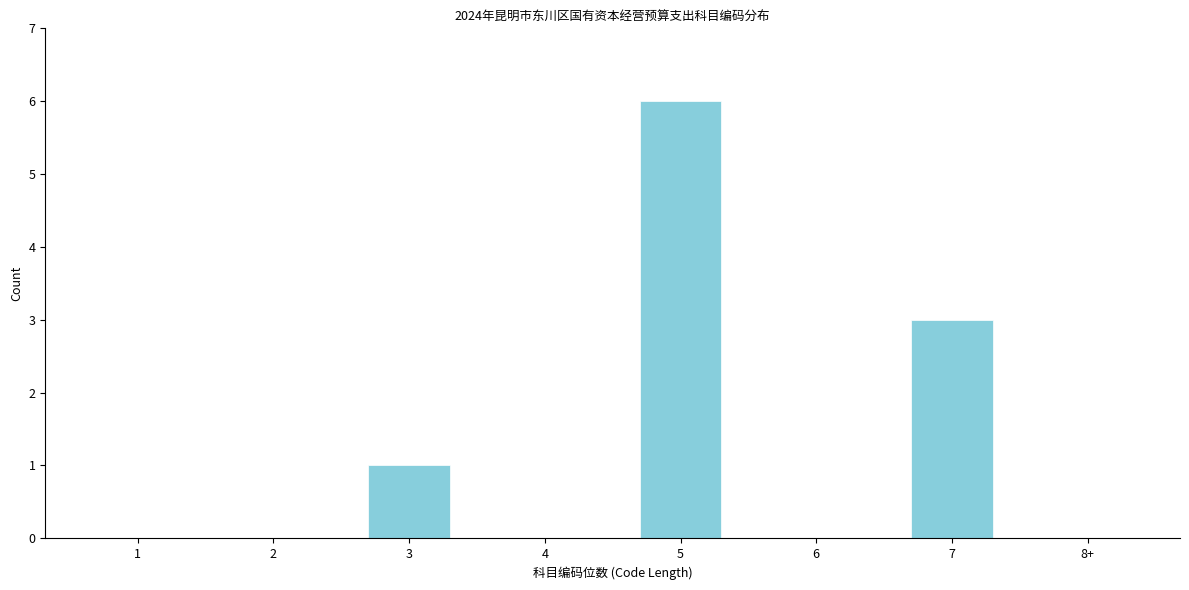

Reading right to left, transcribe all the data shown in this chart.

8+=0	7=3	6=0	5=6	4=0	3=1	2=0	1=0